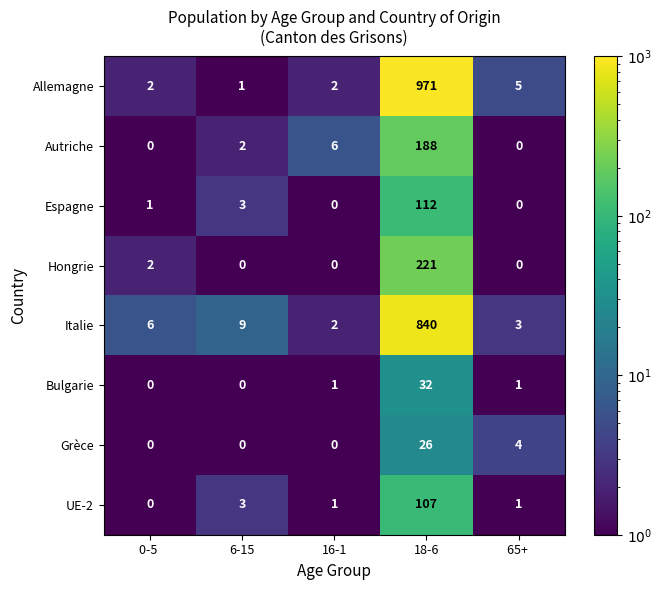

At which category is the sum across all series the highest?

18-6